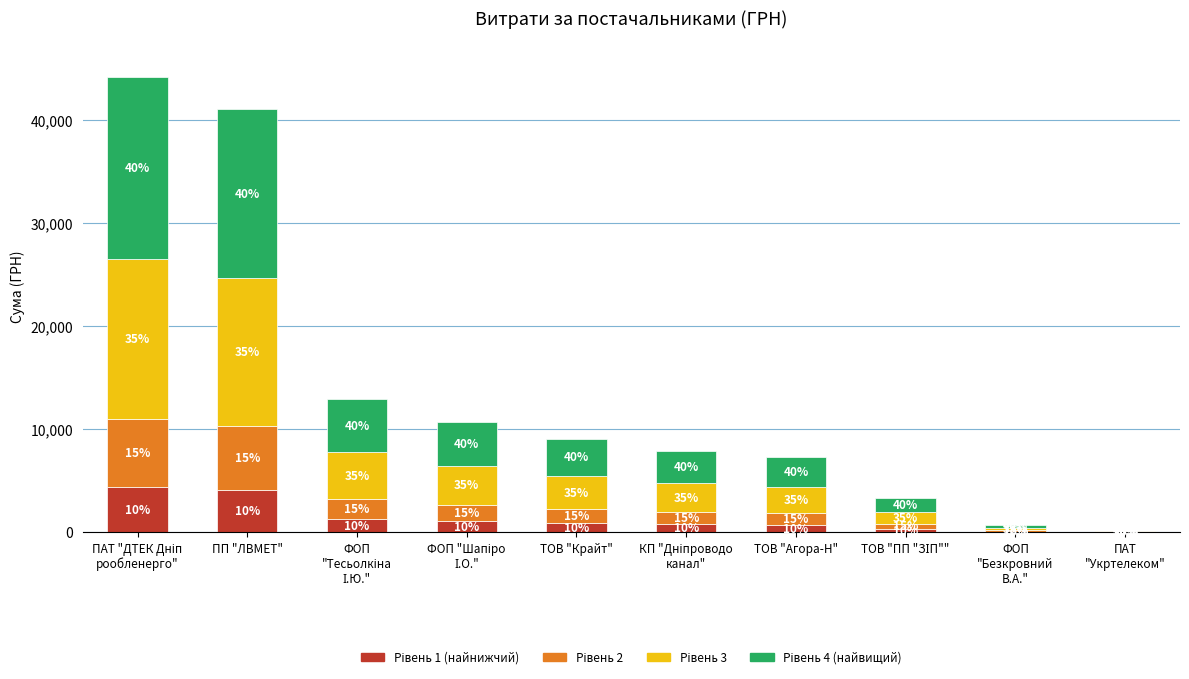

Does the chart contain stacked bars?

Yes